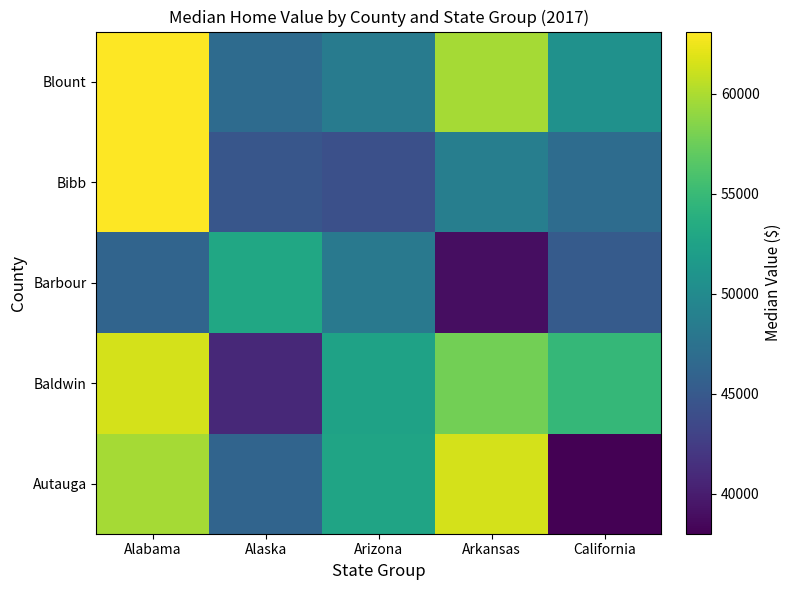

What is the spread (max minus min) of values at California?

16700